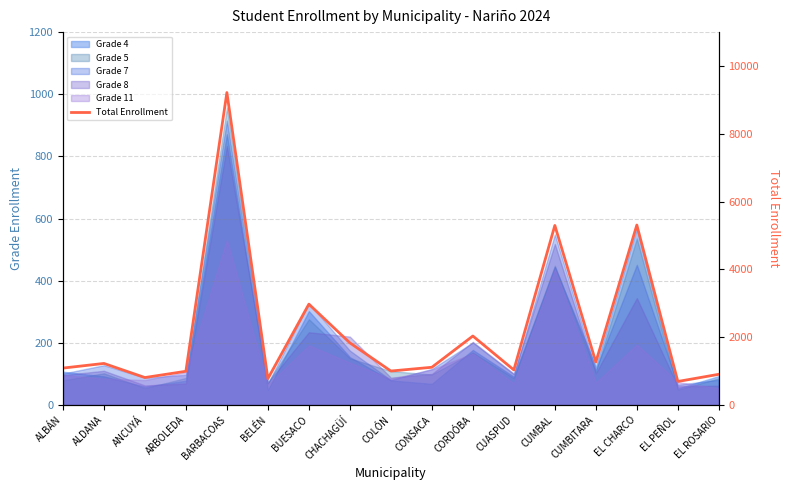

Reading left to right, transcribe all the data shown in this chart.

1088	1225	809	994	9217	776	2974	1832	1001	1112	2034	1033	5296	1264	5308	693	905